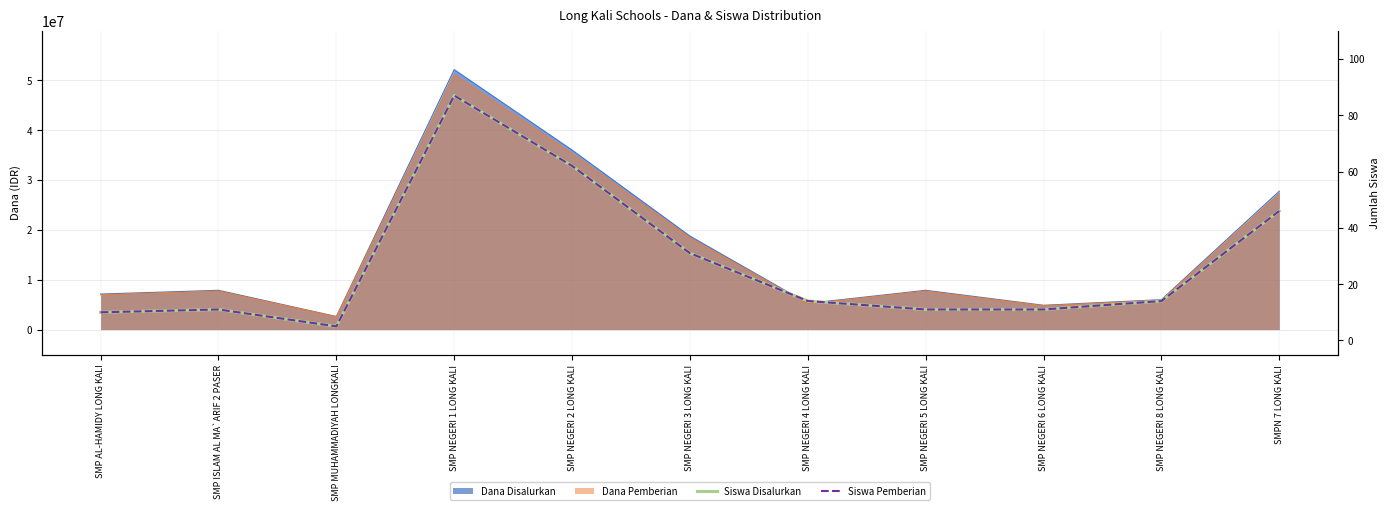

How many interior local peaks does the Siswa Disalurkan series have?

2